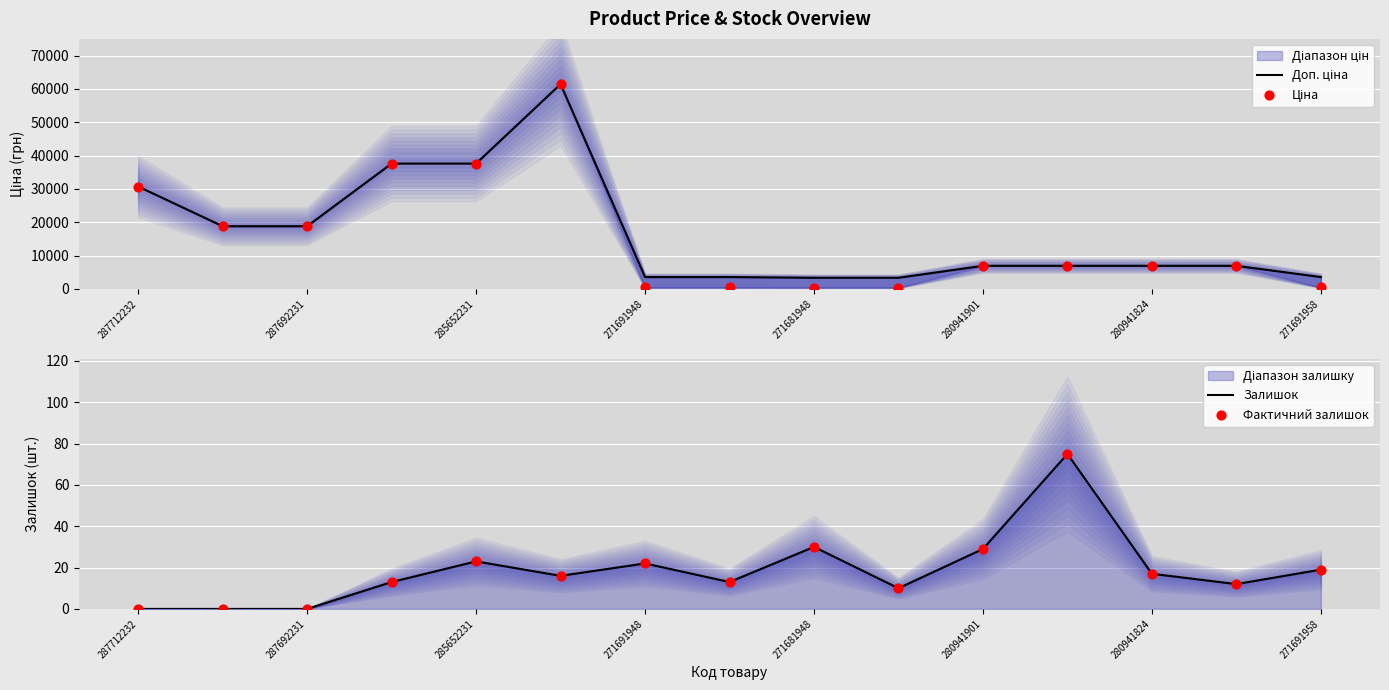

What are all the series names shown in the legend?

Доп. ціна, Ціна, Залишок, Фактичний залишок